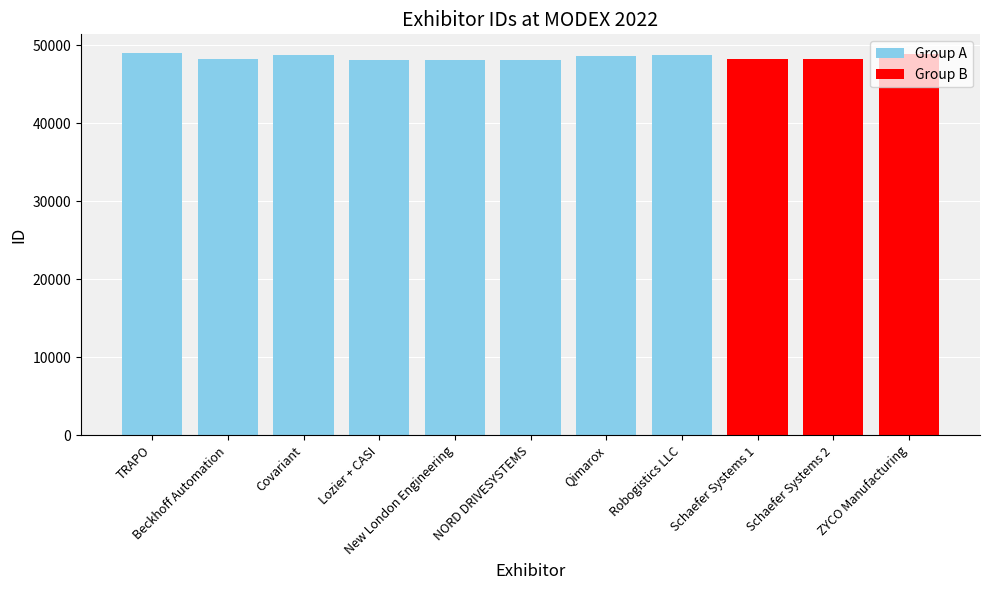

How many values exceed 48243?

5